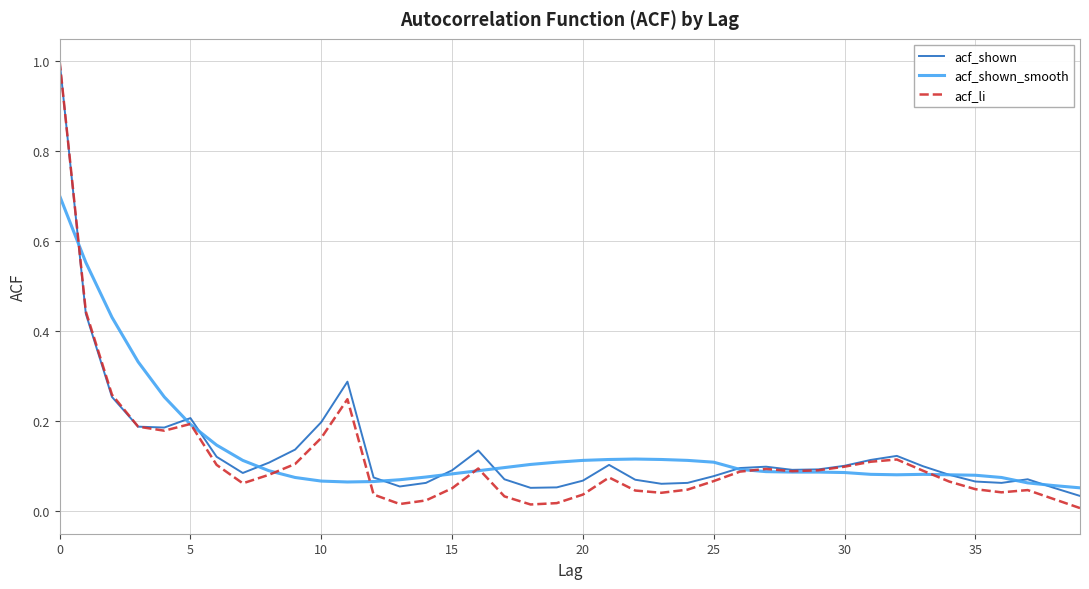

Which series has the largest range (max minus min)?

acf_li